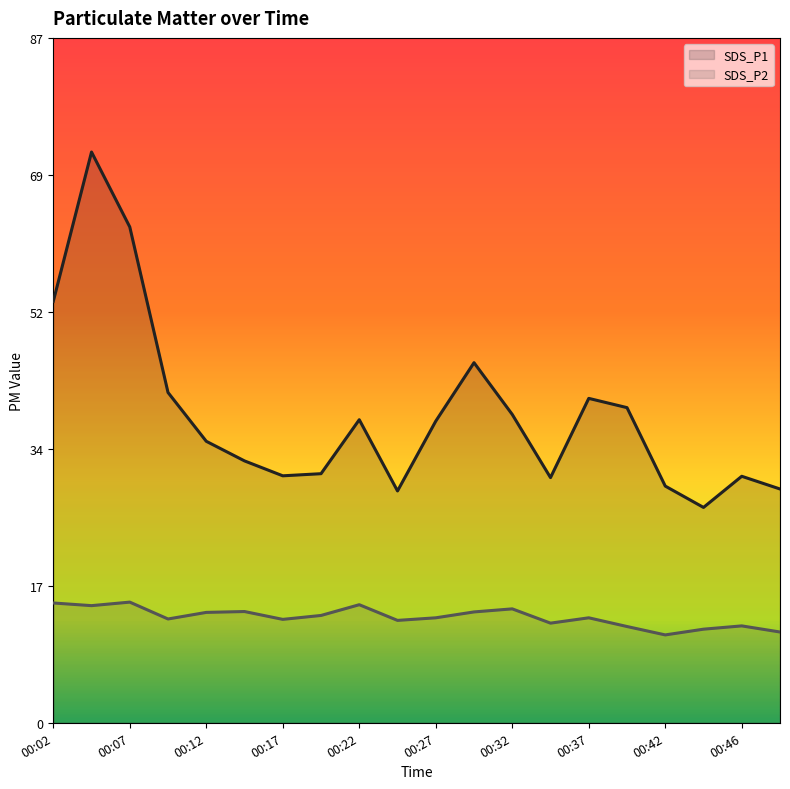

What is the difference between the maximum and minimum values in the SDS_P2 series?

4.2